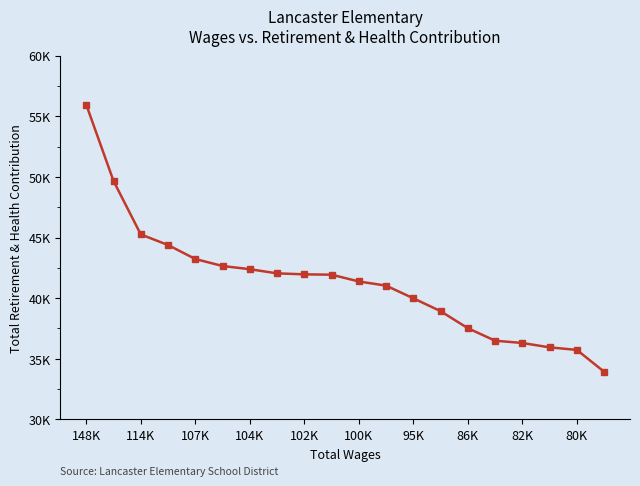

Where is the data nearest to the value 44942?

114K